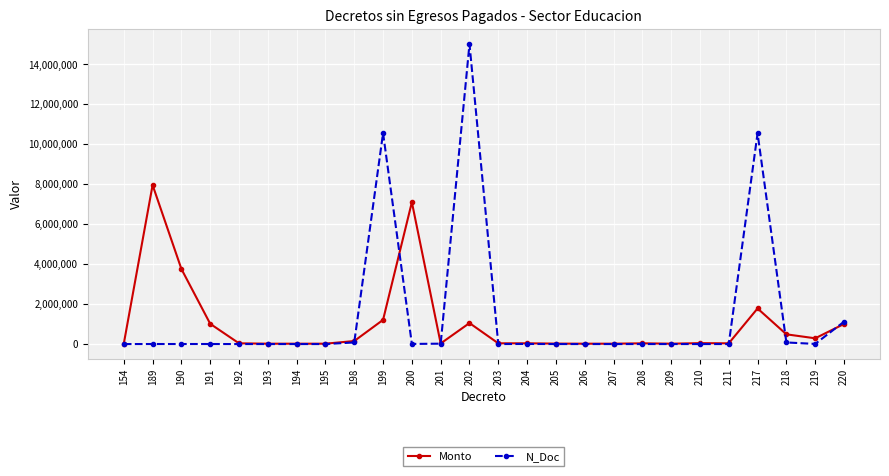

What is the sum of the N_Doc values at 195 and 202?

15008889